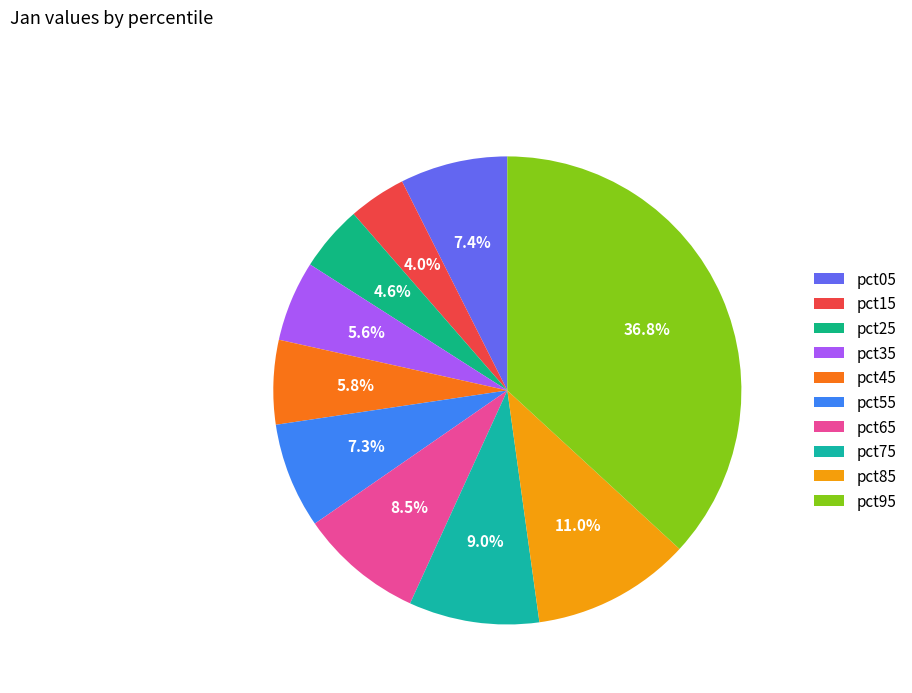

Do pct95 and pct45 together represent more than half of the pie?

No